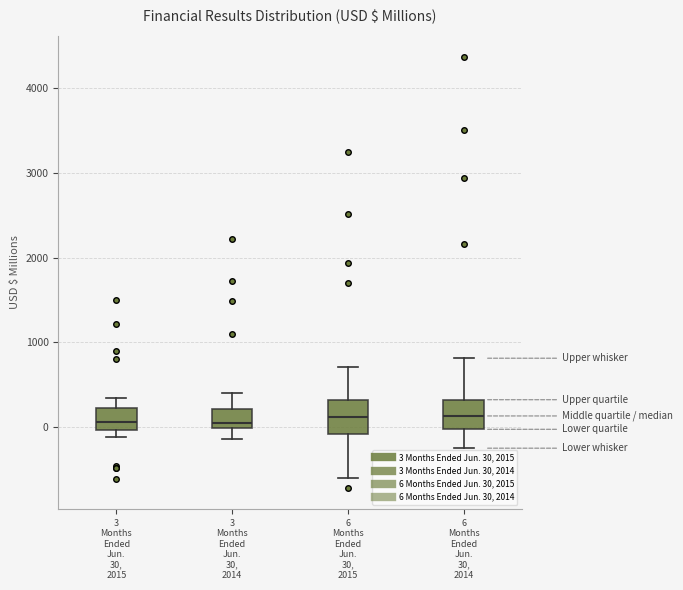

Reading left to right, transcribe this box plot: for each box, give where its median line is, the range the box spans, and where its two whiskers end, as read against the y-axis. The values are not printed on the chart, so give them approximately, as read against the axis.

3 Months Ended Jun. 30, 2015: median 100, box 0 to 200, whiskers -100 to 300
3 Months Ended Jun. 30, 2014: median 0 (just above the box's lower edge), box 0 to 200, whiskers -100 to 400
6 Months Ended Jun. 30, 2015: median 100, box -100 to 300, whiskers -600 to 700
6 Months Ended Jun. 30, 2014: median 100, box 0 to 300, whiskers -300 to 800